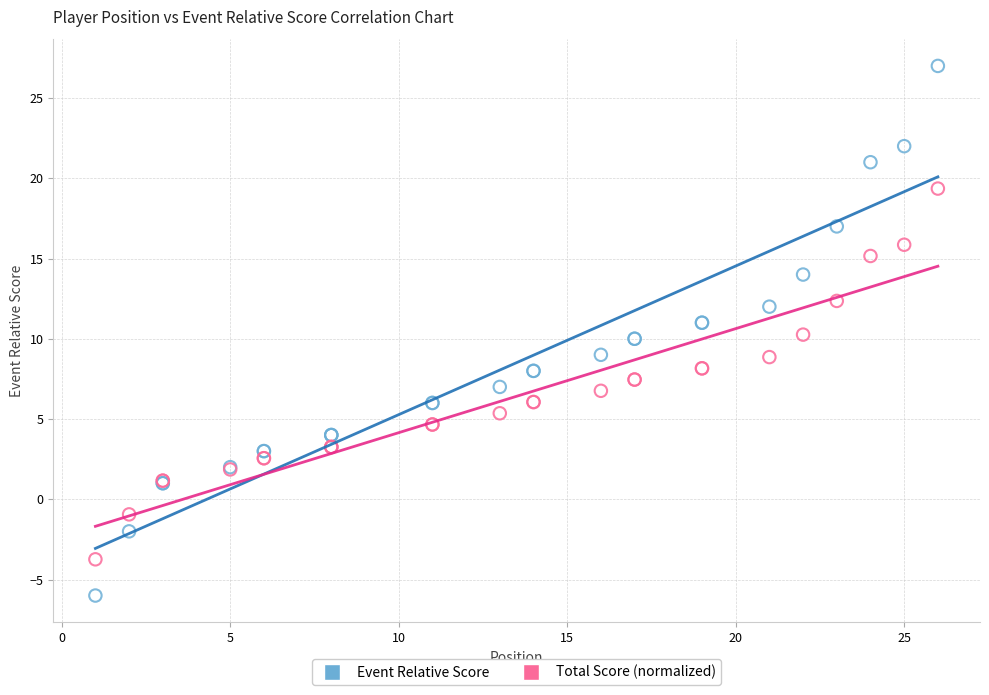

Which series contains the highest Y value?

Event Relative Score